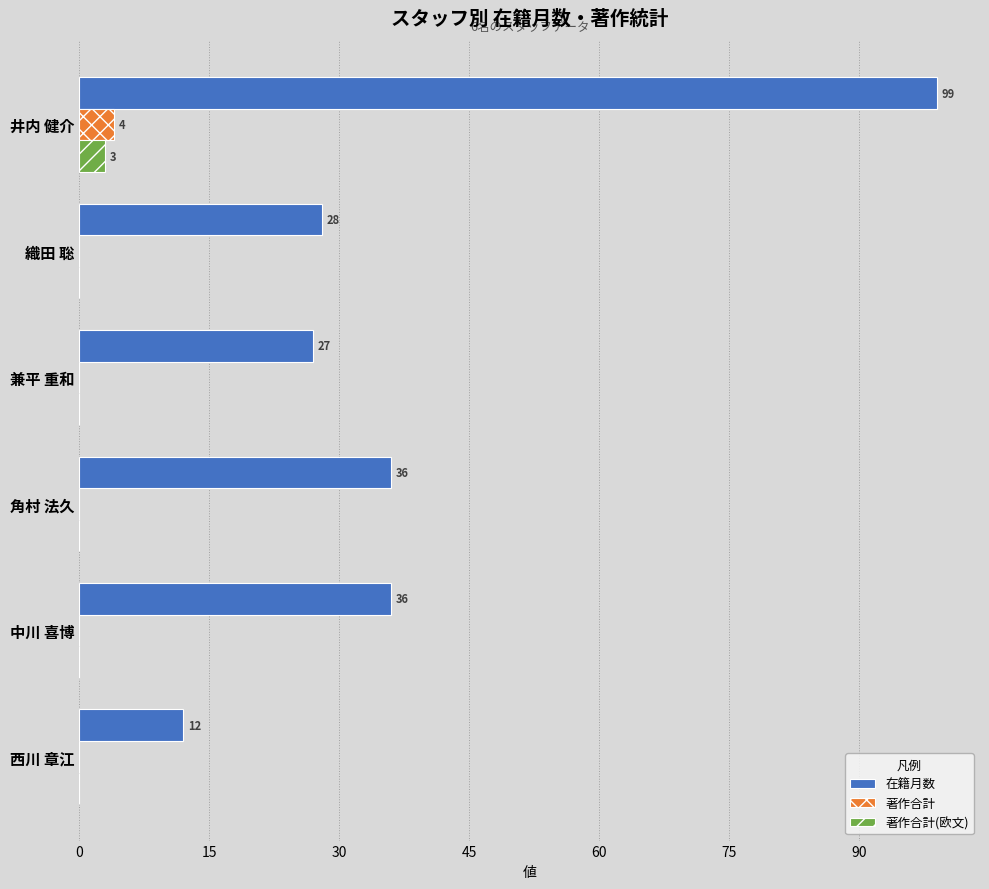

Is the value of 著作合計(欧文) at 中川 喜博 greater than the value of 在籍月数 at 織田 聡?

No